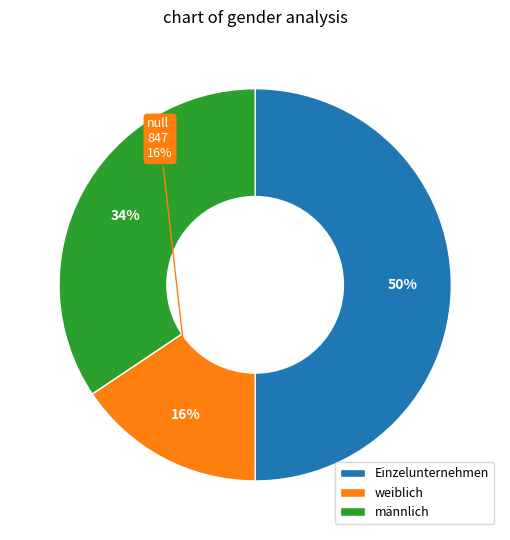

Do Einzelunternehmen and männlich together represent more than half of the pie?

Yes